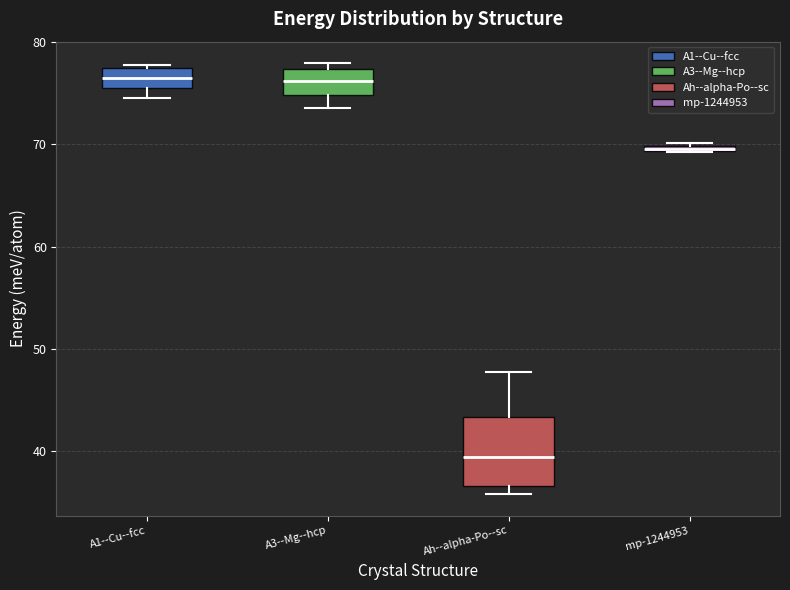

Which box's median line is the lowest?

Ah--alpha-Po--sc